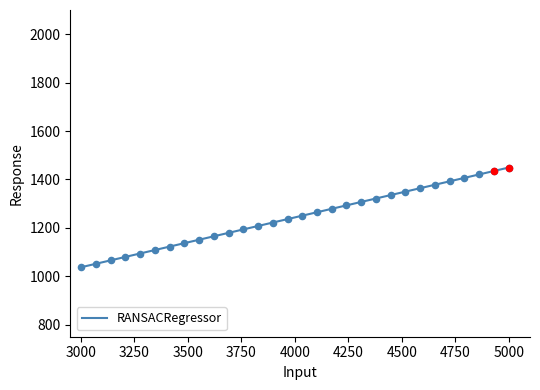

What is the difference between the maximum and minimum values?

411.9